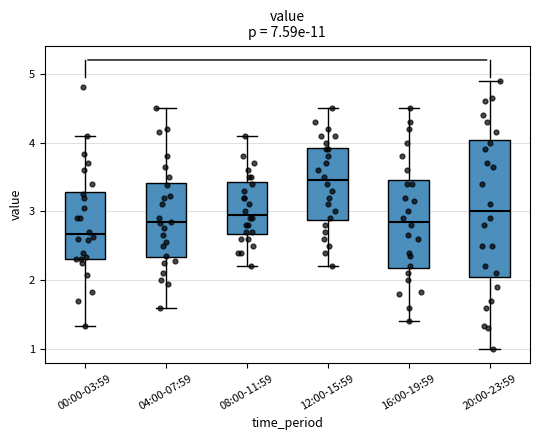

Which box has the highest median line?

12:00-15:59